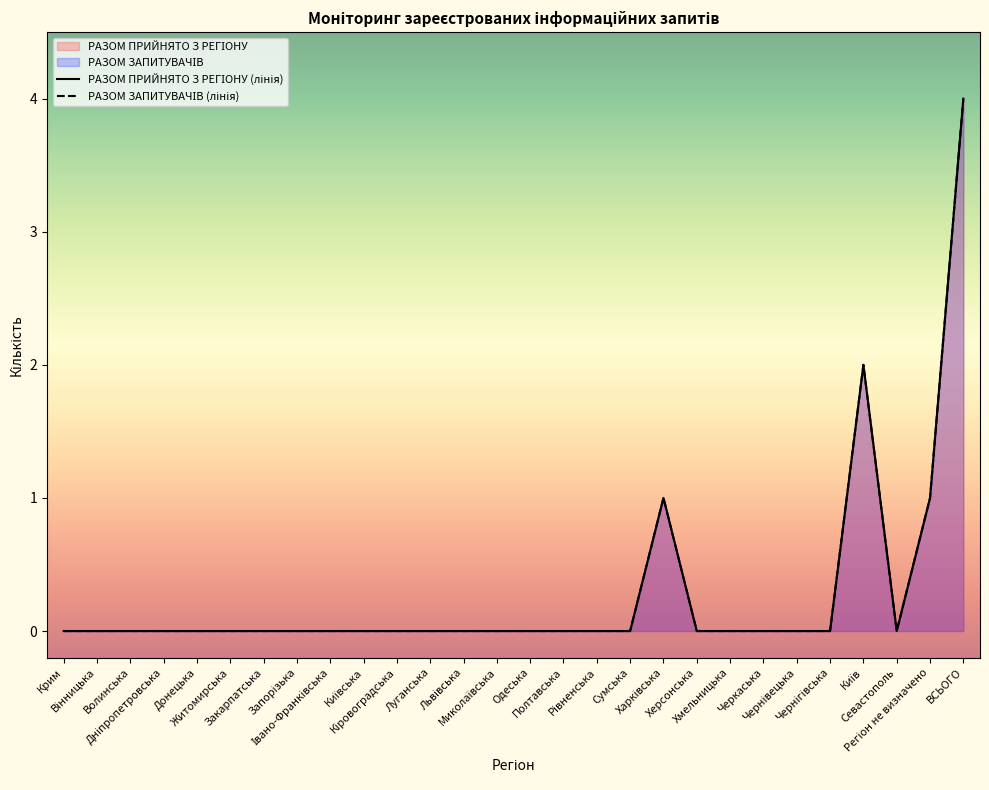

What is the highest value of the РАЗОМ ПРИЙНЯТО З РЕГІОНУ (лінія) series?

4